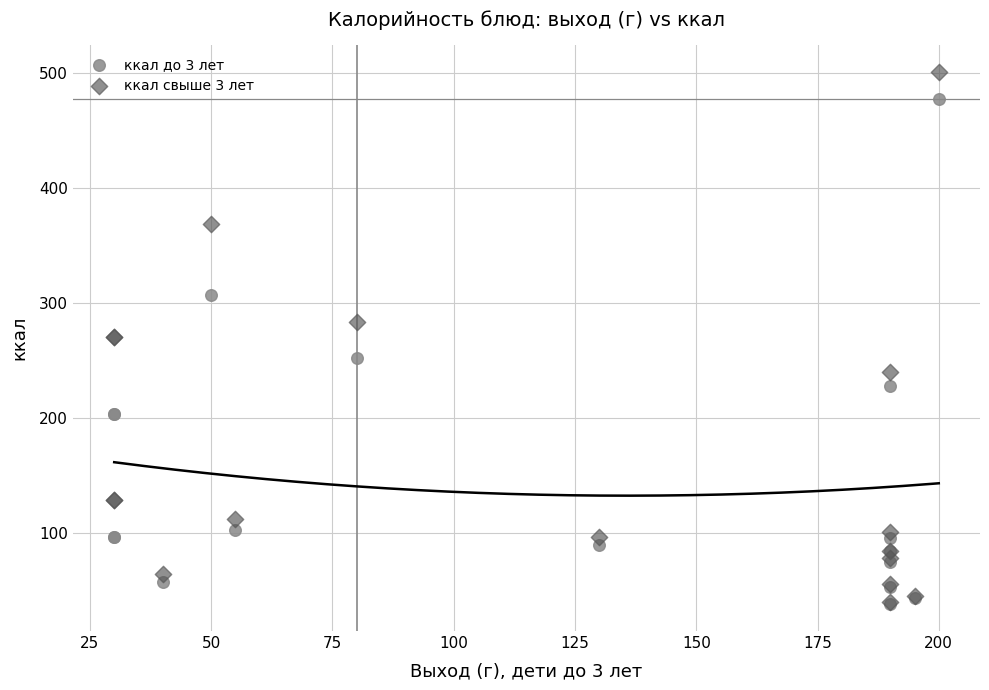

Which series reaches the maximum Y coordinate?

ккал свыше 3 лет